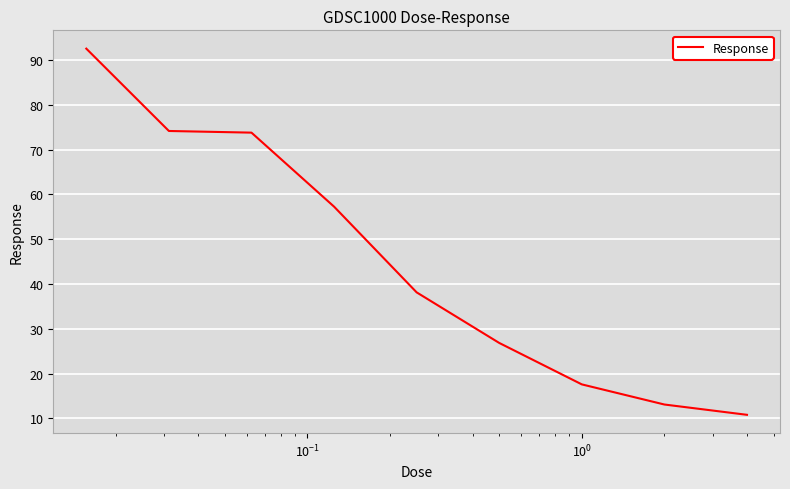

What is the minimum value shown in the chart?

10.8